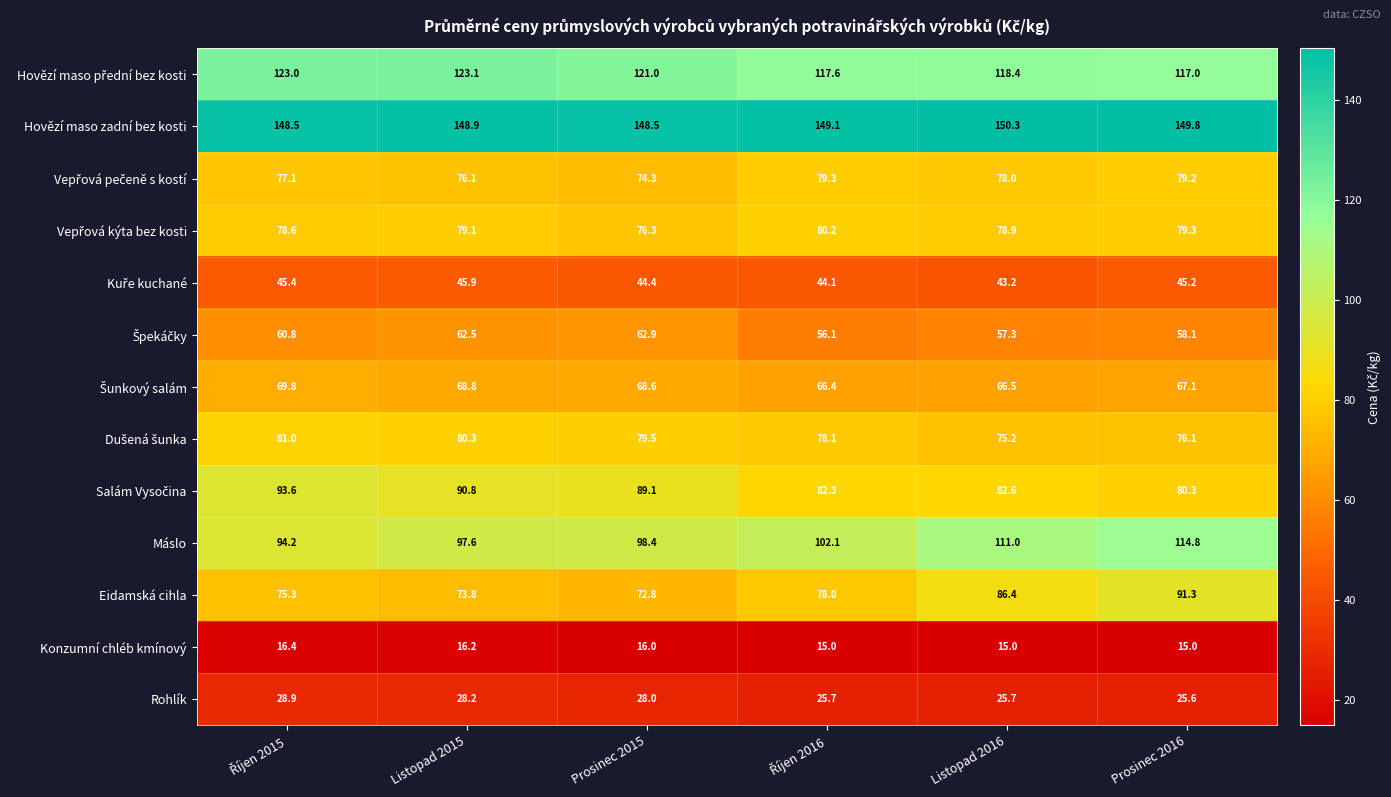

True or false: Máslo has a value of 114.8 at Prosinec 2016.

True